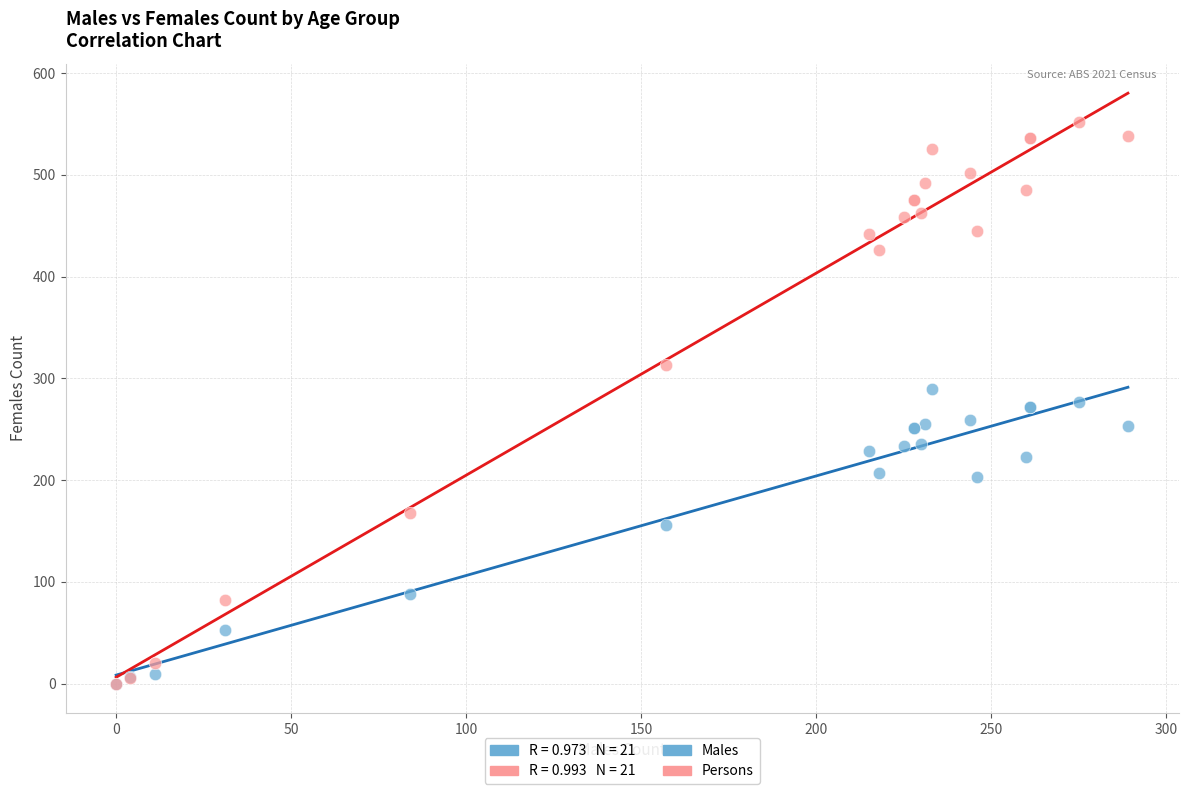

In the Males series, what Y value is closest to 145?

156